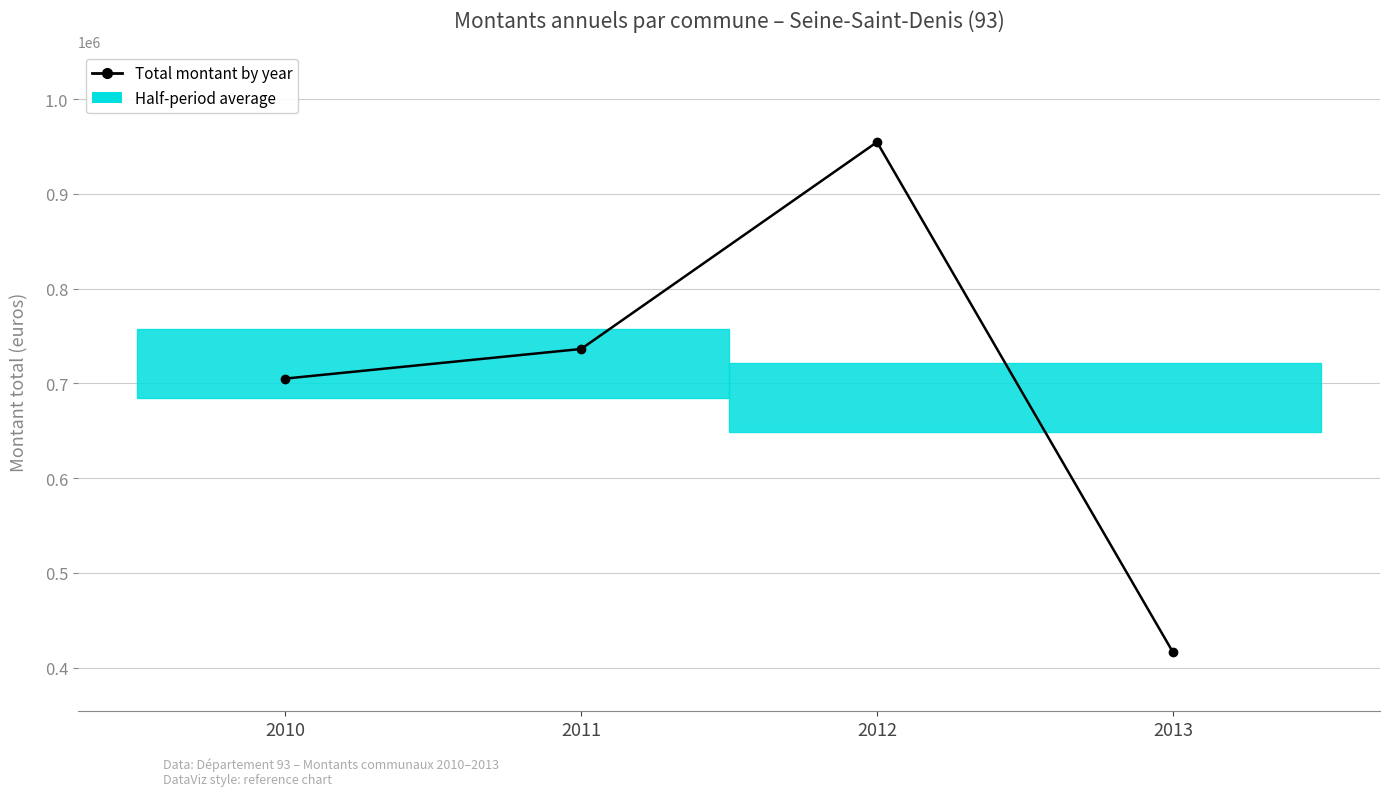

Count the number of values greater than 736225.

1